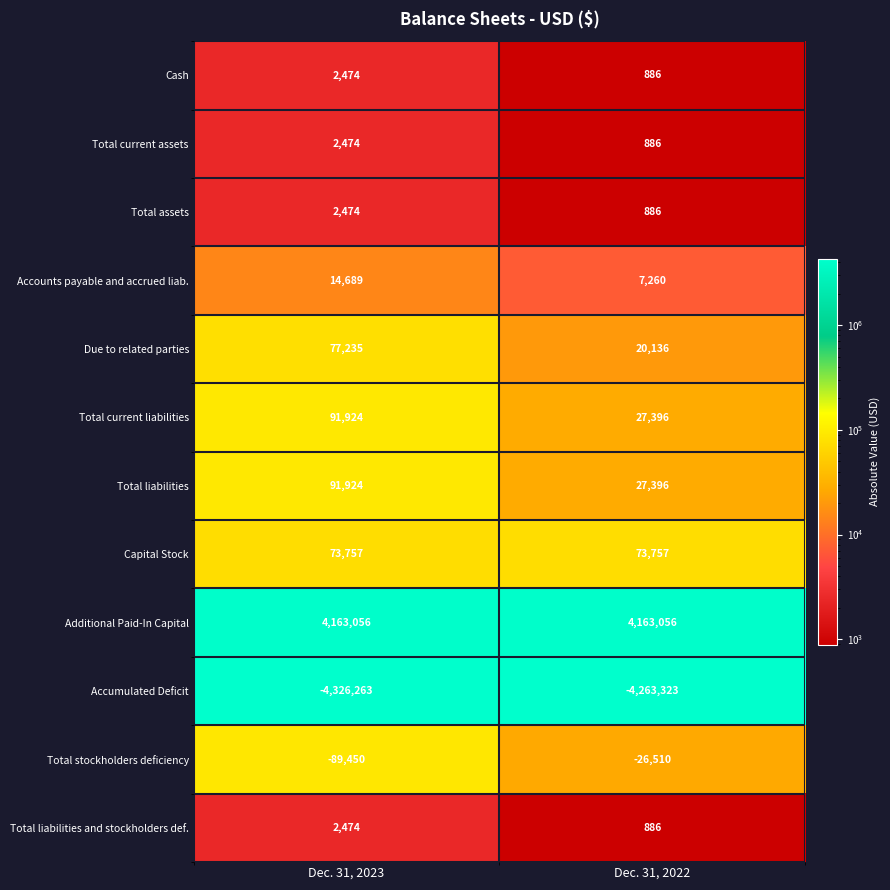

Is the value of Accounts payable and accrued liab. at Dec. 31, 2023 greater than the value of Accumulated Deficit at Dec. 31, 2023?

Yes